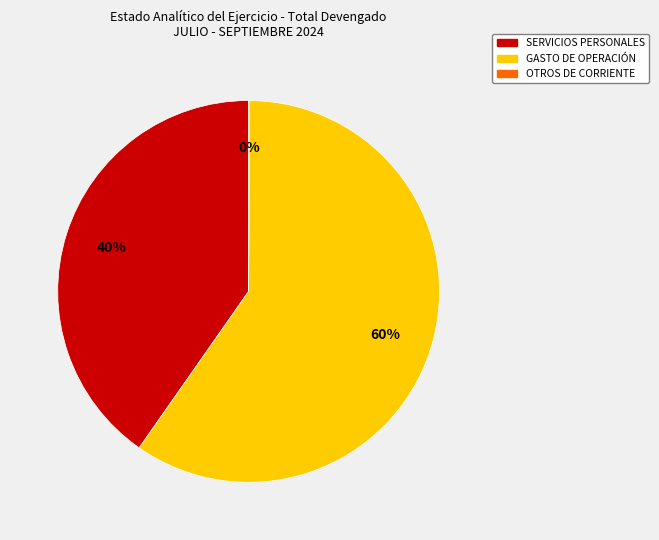

What is the largest slice in the pie chart?

GASTO DE OPERACIÓN